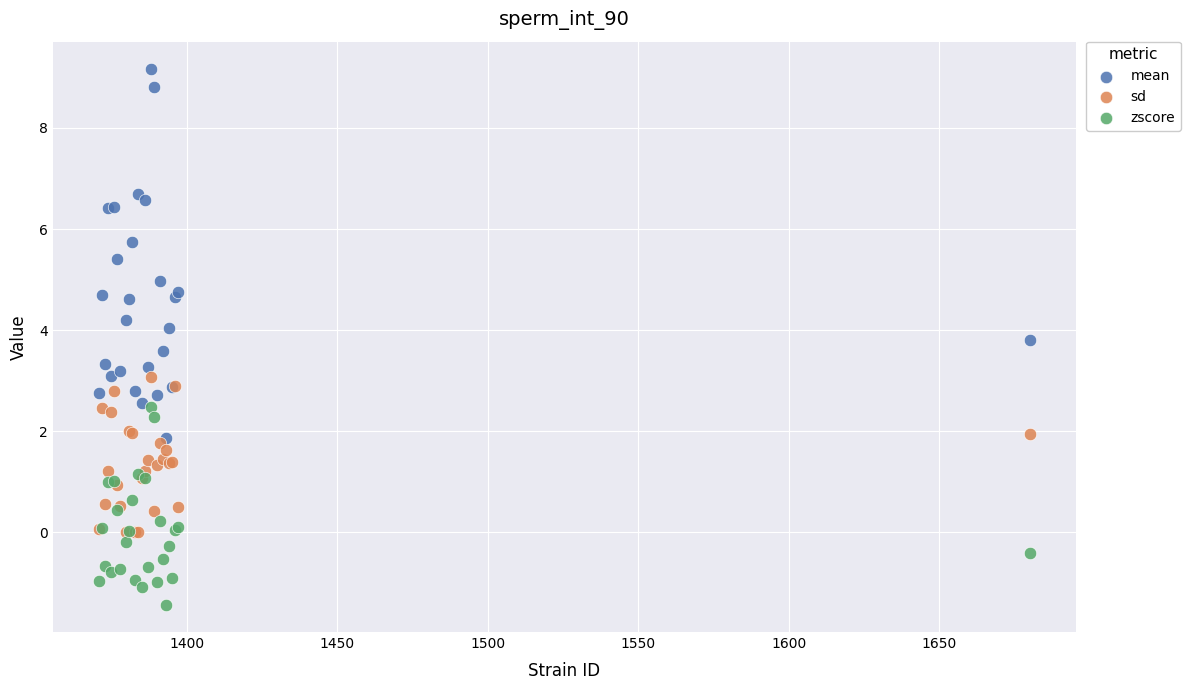

What are all the series names shown in the legend?

mean, sd, zscore